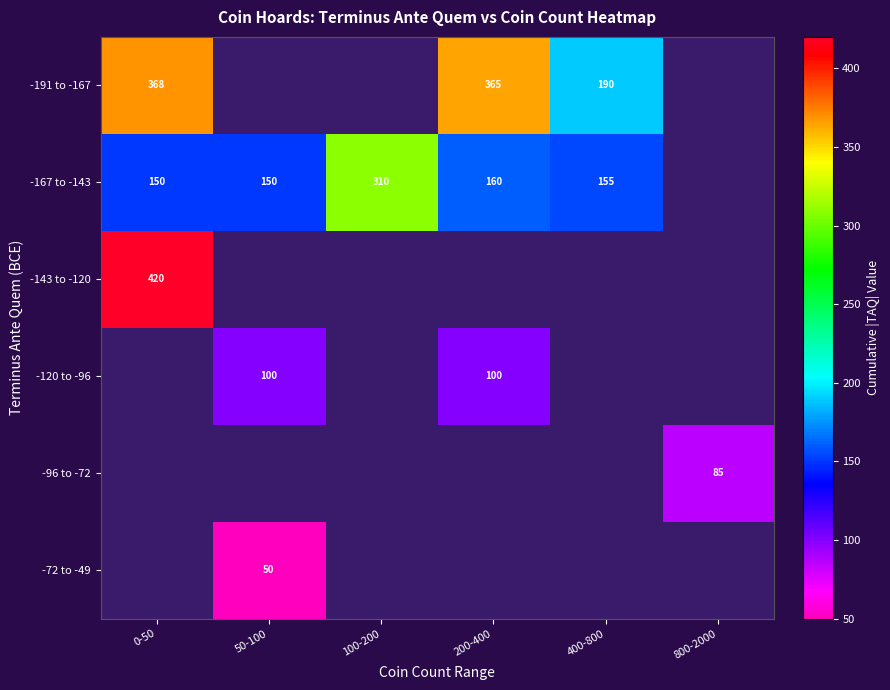

Is it true that -143 to -120 equals 711 at 0-50?

False